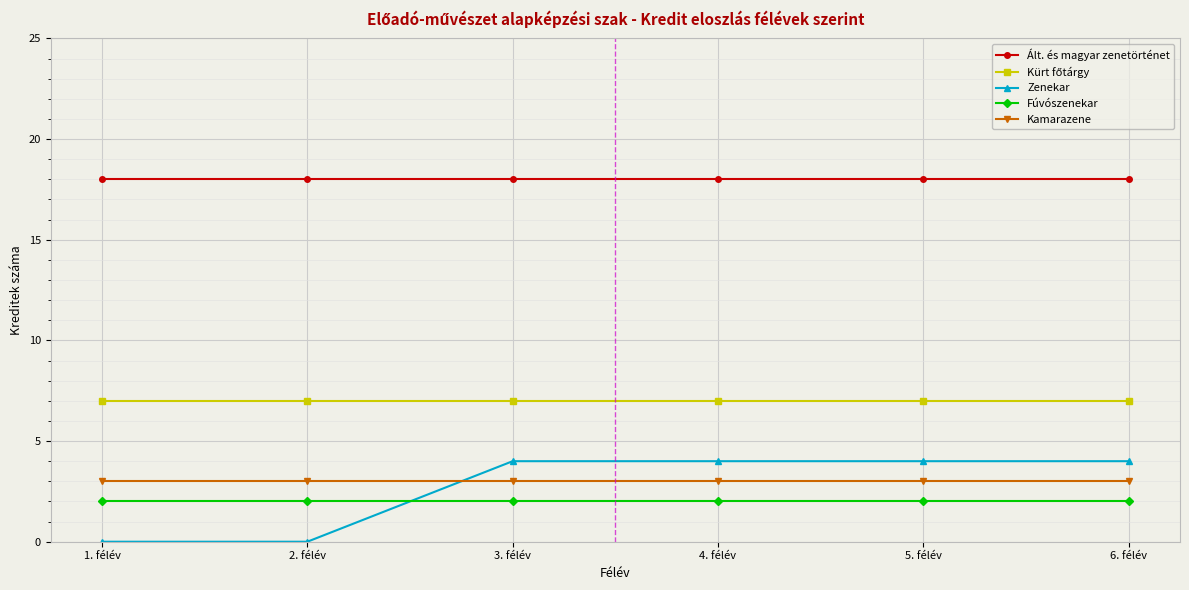

Which series has the widest spread of values?

Zenekar